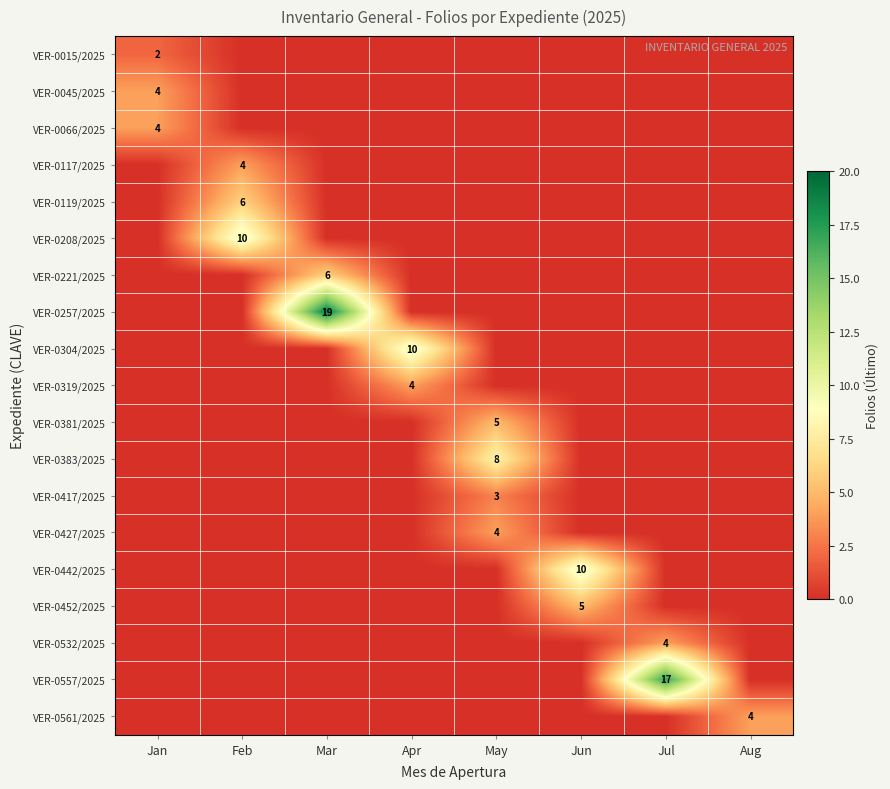

List the labels in order of VER-0066/2025 value, largest first.

Jan, Feb, Mar, Apr, May, Jun, Jul, Aug